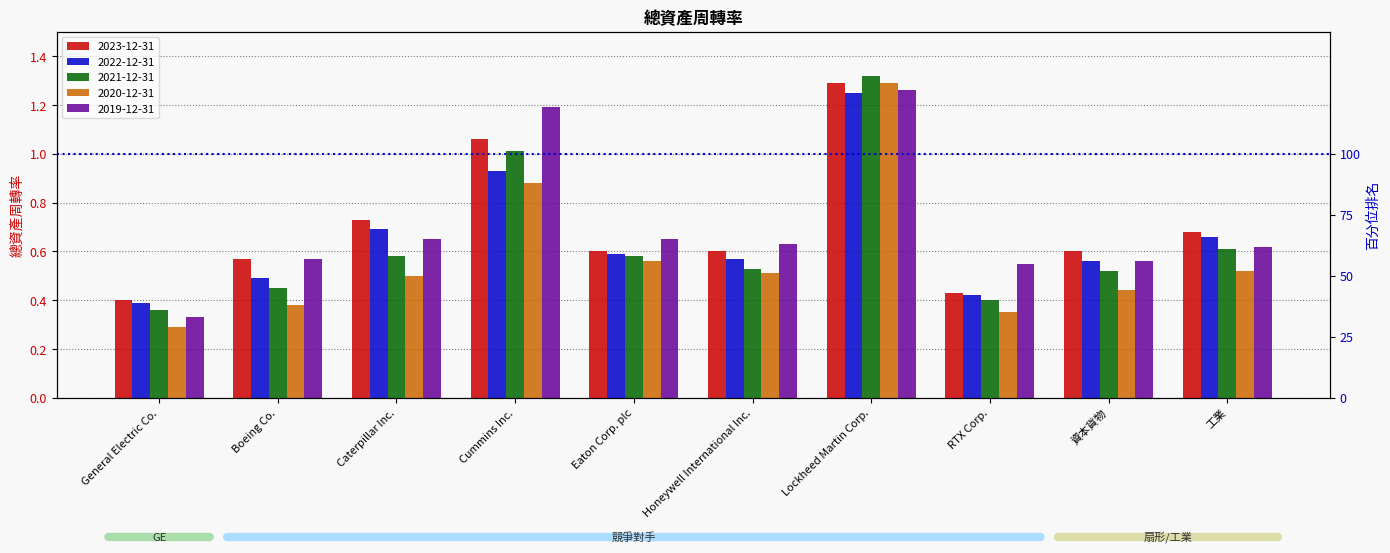

Reading left to right, extract all data points from this chart.

2023-12-31: General Electric Co.=0.4	Boeing Co.=0.6	Caterpillar Inc.=0.7	Cummins Inc.=1.1	Eaton Corp. plc=0.6	Honeywell International Inc.=0.6	Lockheed Martin Corp.=1.3	RTX Corp.=0.4	資本貨物=0.6	工業=0.7
2022-12-31: General Electric Co.=0.4	Boeing Co.=0.5	Caterpillar Inc.=0.7	Cummins Inc.=0.9	Eaton Corp. plc=0.6	Honeywell International Inc.=0.6	Lockheed Martin Corp.=1.2	RTX Corp.=0.4	資本貨物=0.6	工業=0.7
2021-12-31: General Electric Co.=0.4	Boeing Co.=0.5	Caterpillar Inc.=0.6	Cummins Inc.=1.0	Eaton Corp. plc=0.6	Honeywell International Inc.=0.5	Lockheed Martin Corp.=1.3	RTX Corp.=0.4	資本貨物=0.5	工業=0.6
2020-12-31: General Electric Co.=0.3	Boeing Co.=0.4	Caterpillar Inc.=0.5	Cummins Inc.=0.9	Eaton Corp. plc=0.6	Honeywell International Inc.=0.5	Lockheed Martin Corp.=1.3	RTX Corp.=0.3	資本貨物=0.4	工業=0.5
2019-12-31: General Electric Co.=0.3	Boeing Co.=0.6	Caterpillar Inc.=0.7	Cummins Inc.=1.2	Eaton Corp. plc=0.7	Honeywell International Inc.=0.6	Lockheed Martin Corp.=1.3	RTX Corp.=0.6	資本貨物=0.6	工業=0.6